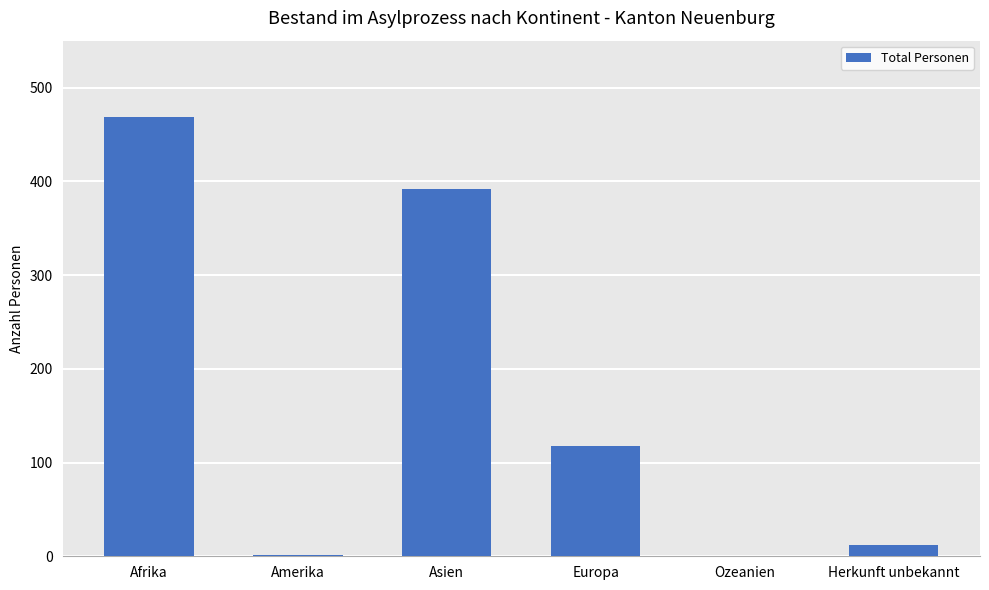

What is the average value?

165